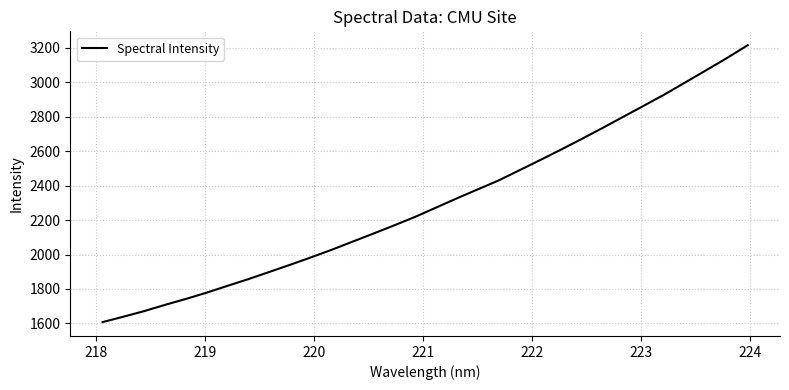

What is the difference between the maximum and second lowest values?

1577.4